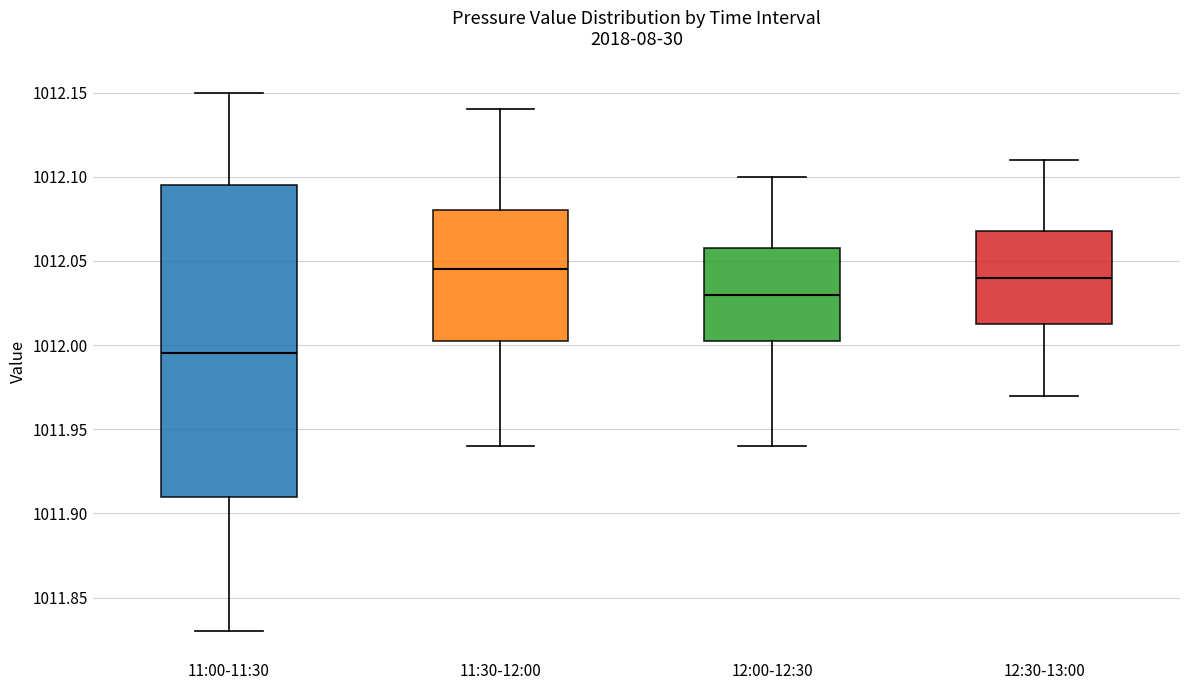

Which box has the lowest median line?

11:00-11:30